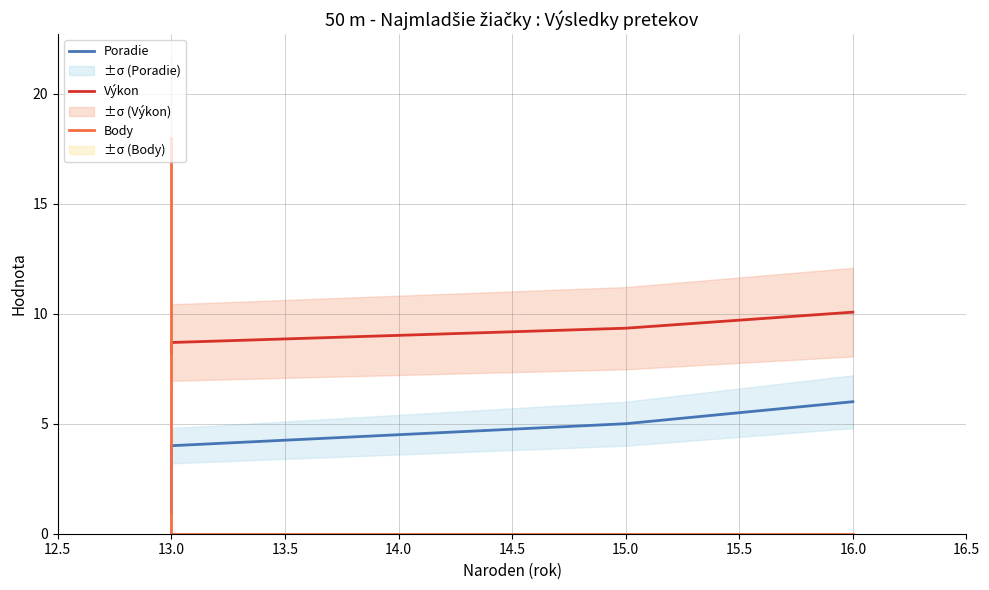

What is the value of the Výkon point at the 6th from the left?

10.1